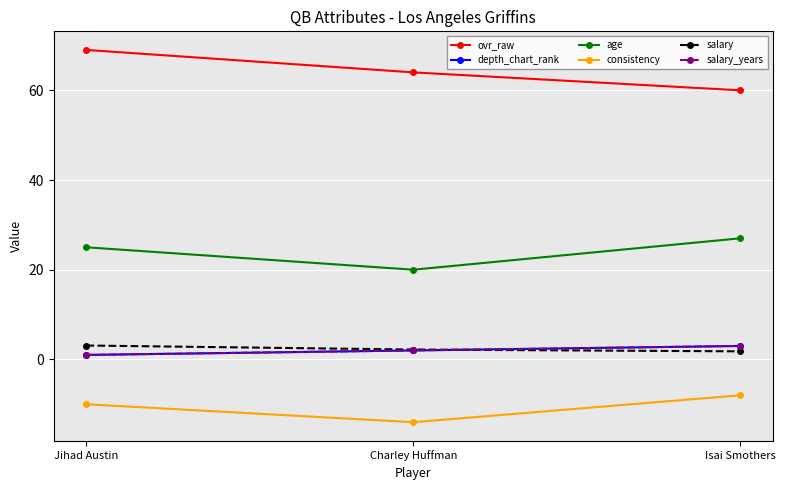

Is this an area chart (filled region under the line)?

No